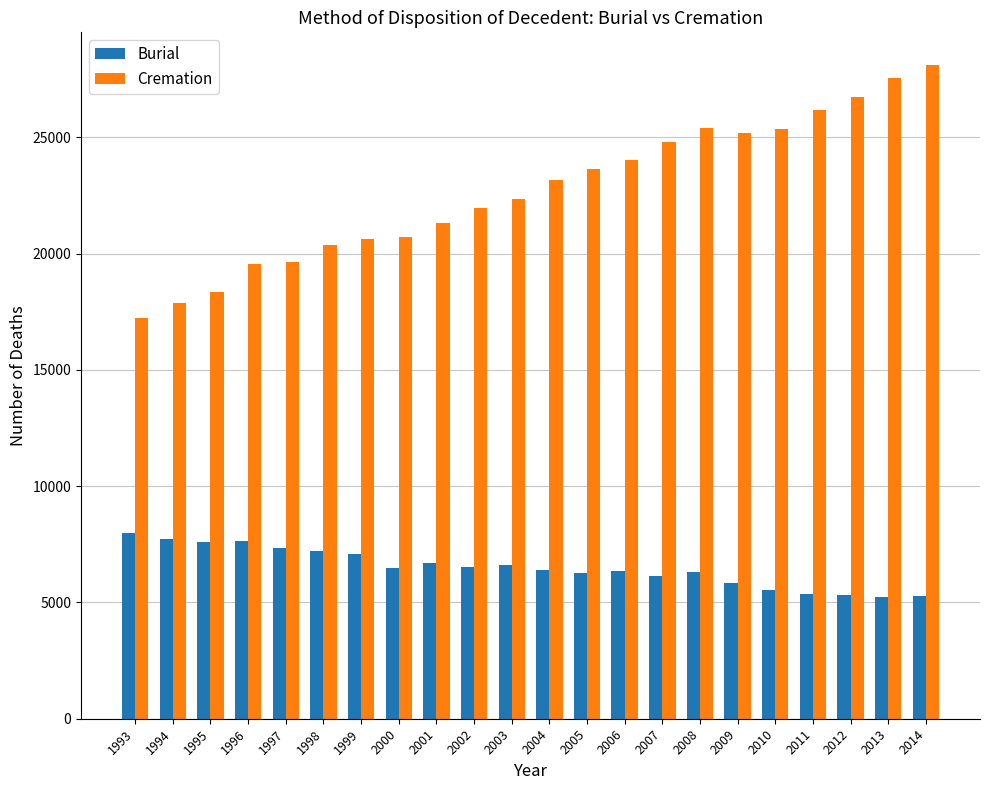

At which label does Burial reach its peak?

1993